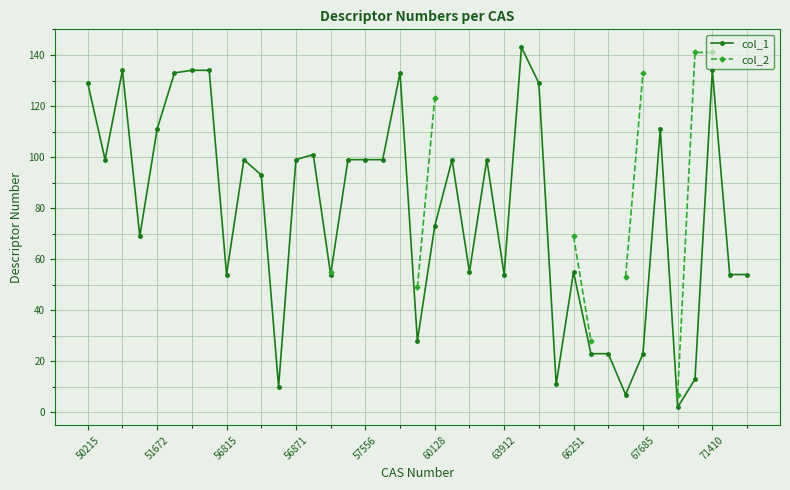

Is it true that col_1 equals 23 at 67685?

True